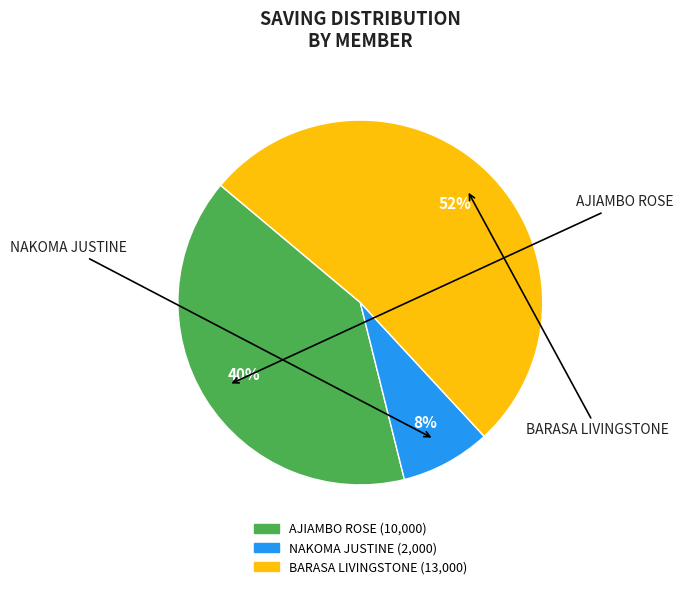

To the nearest percent, what portion does AJIAMBO ROSE represent?

40%